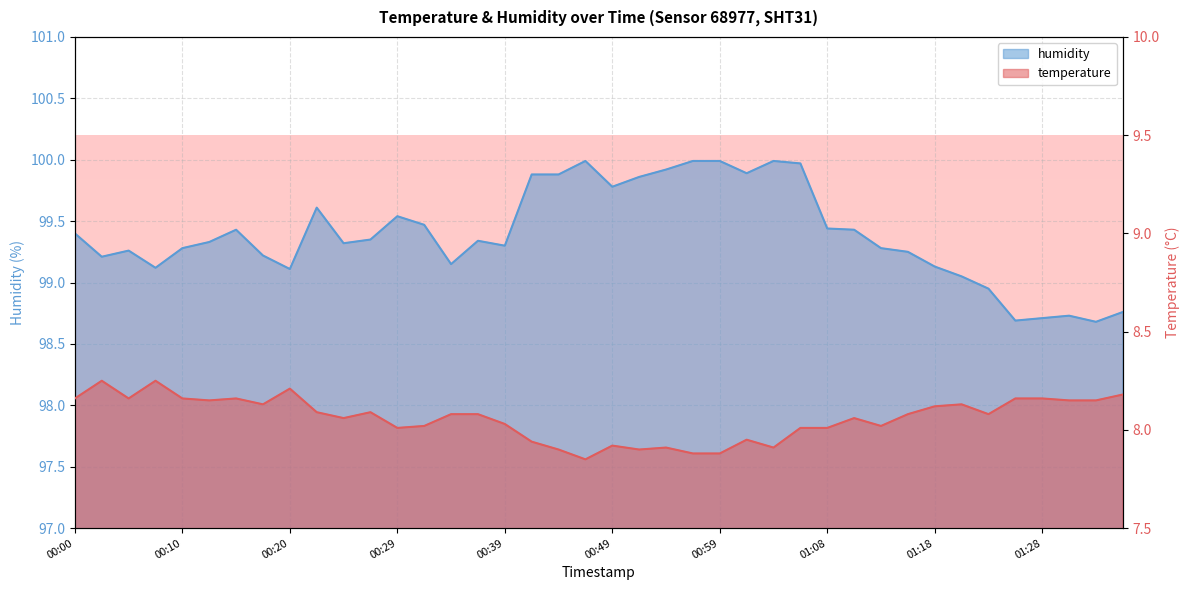

Where is the first local maximum for humidity?

00:05